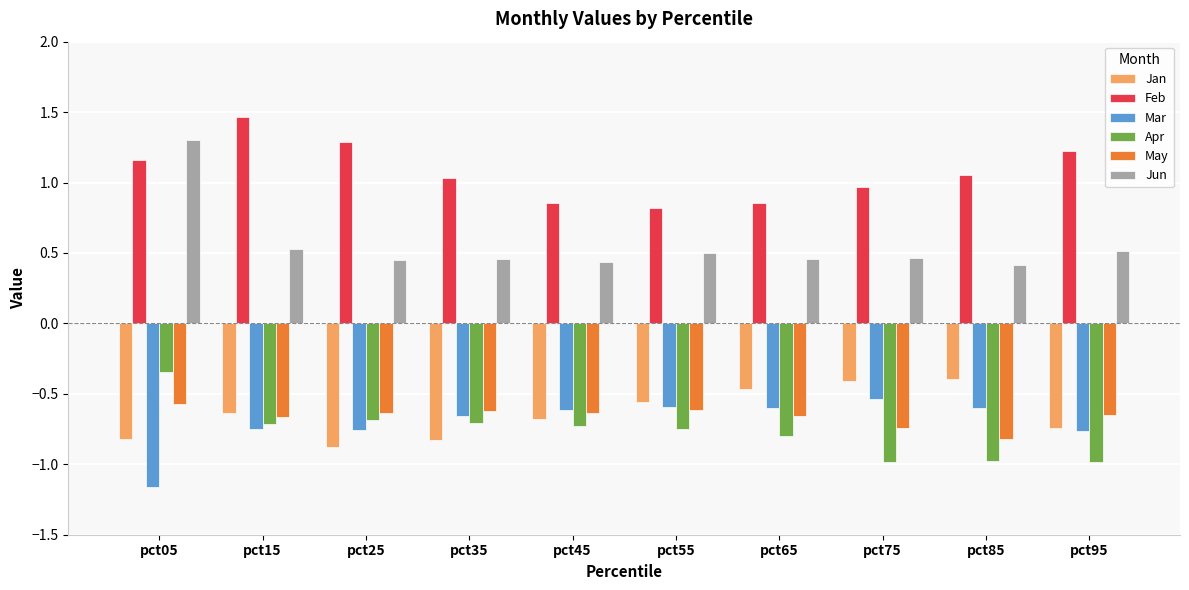

Which series has the widest spread of values?

Jun